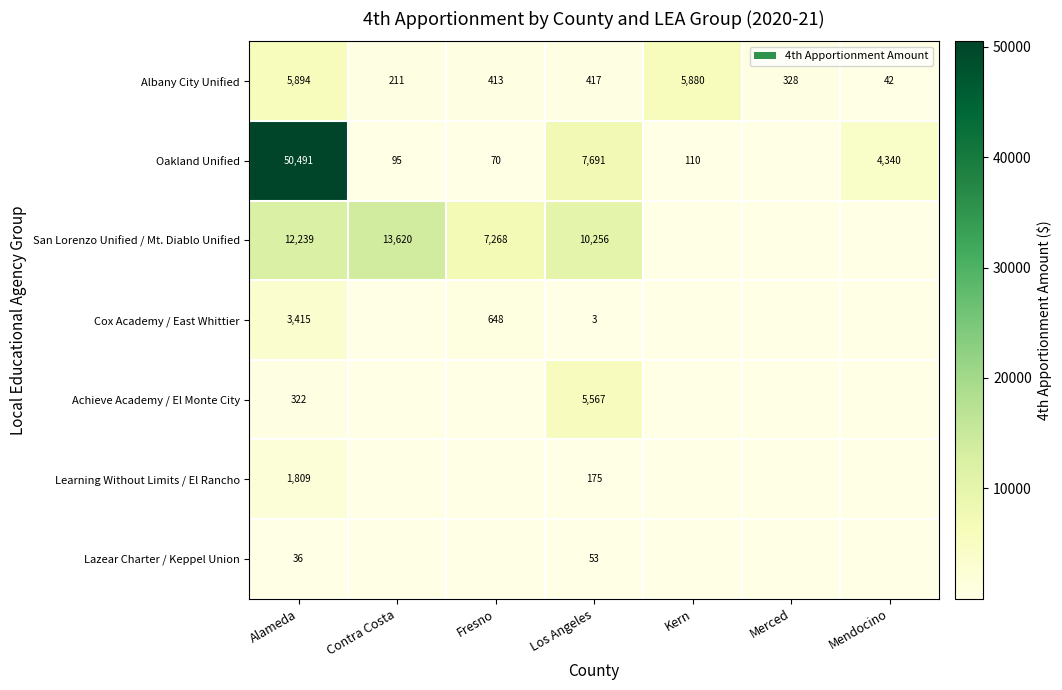

Is it true that Albany City Unified equals 367 at Contra Costa?

False